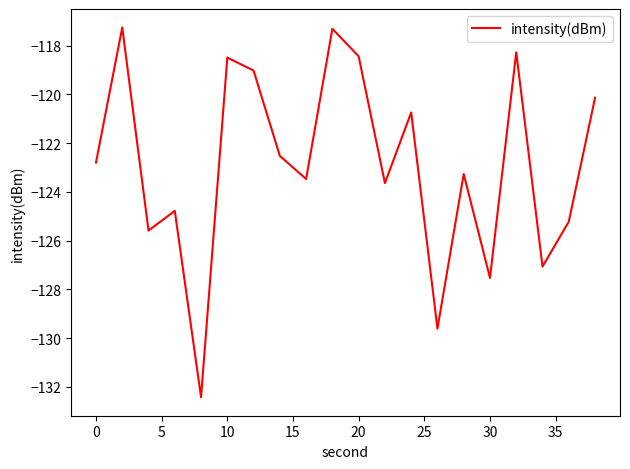

What is the difference between the maximum and minimum values?

15.2